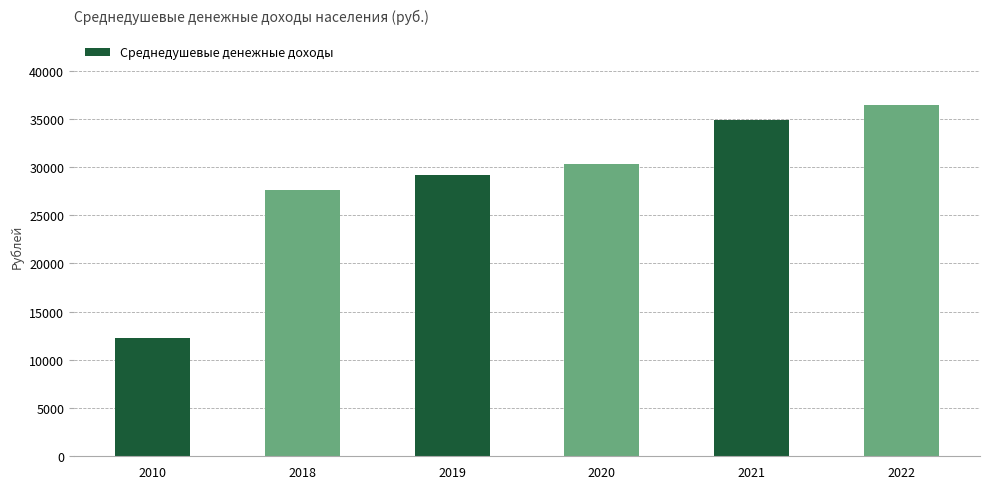

What is the ratio of the value at 2018 to the value at 2010?

2.2